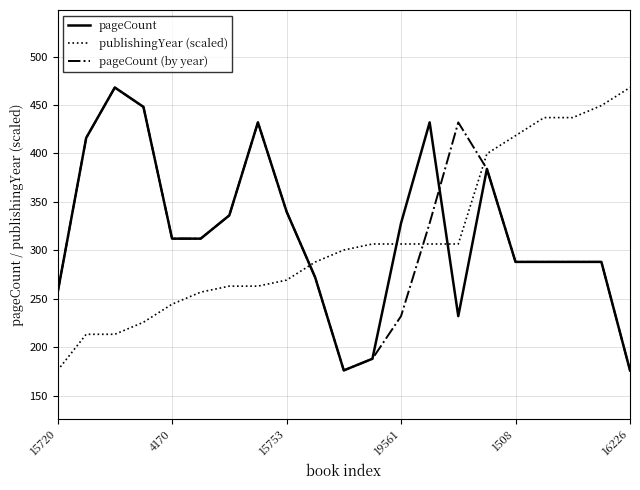

What is the difference between the maximum and minimum values in the publishingYear (scaled) series?

292.0